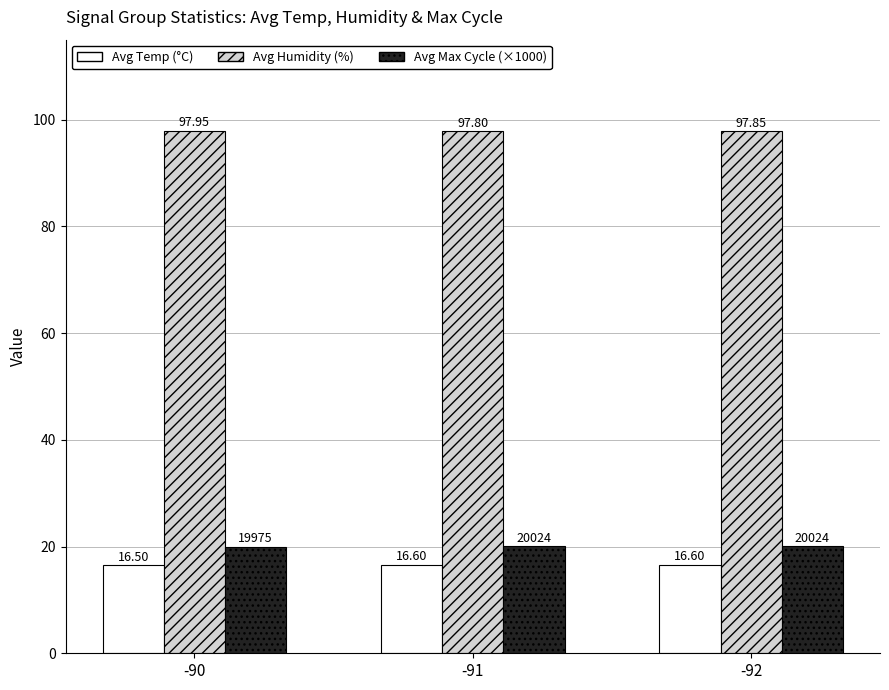

Does the chart contain stacked bars?

No